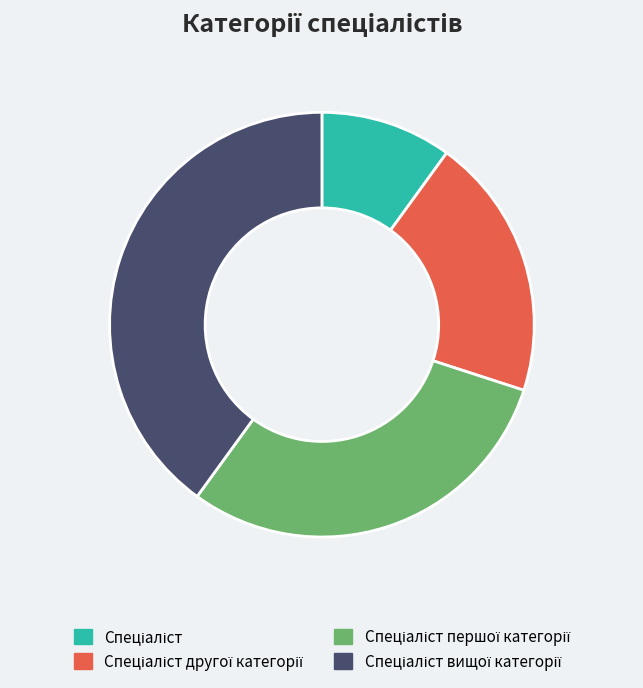

Is there a majority slice in this chart?

No